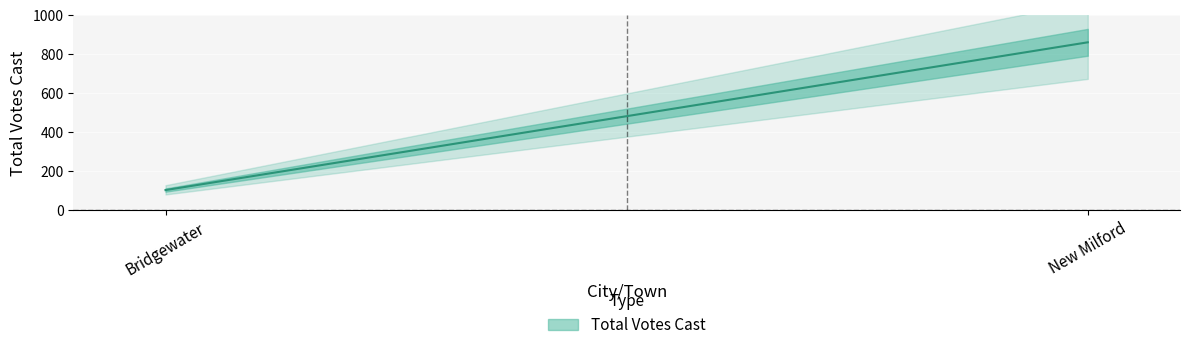

How many distinct data groups are displayed?

1